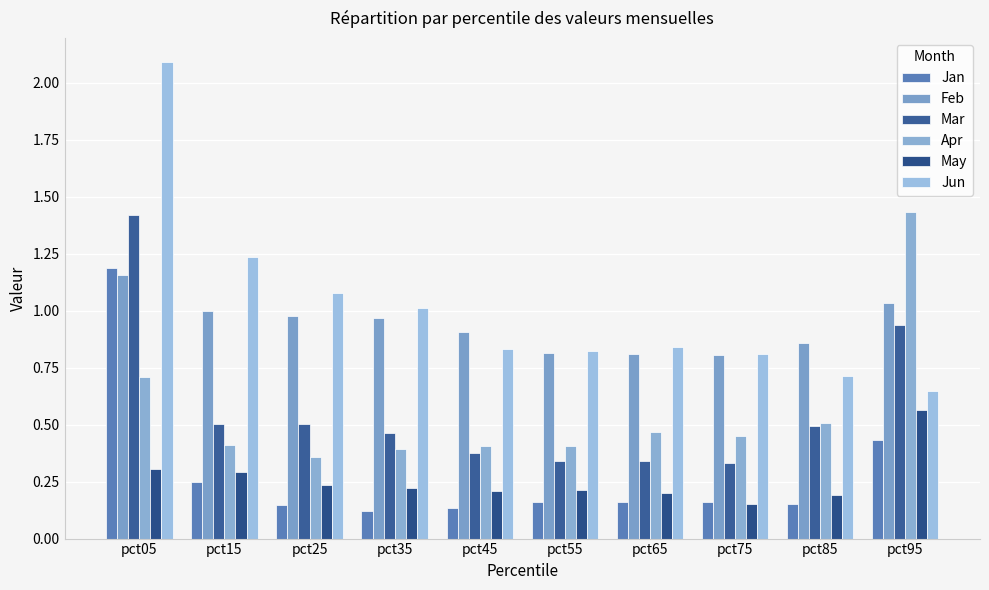

Which category has the lowest value in the Mar series?

pct75